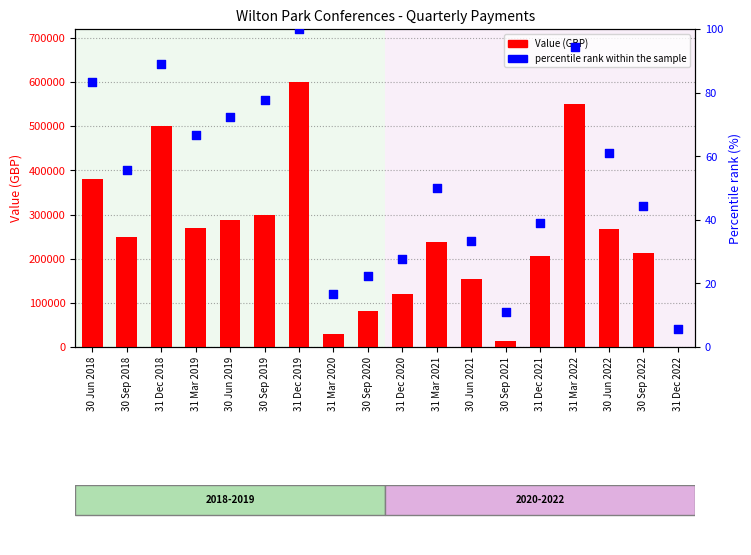

What are all the series names shown in the legend?

Value (GBP), percentile rank within the sample